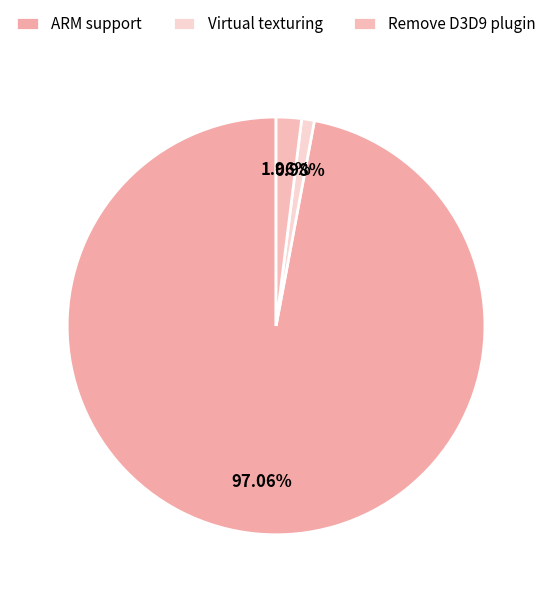

What is the change in value from Virtual texturing to Remove D3D9 plugin?

+1